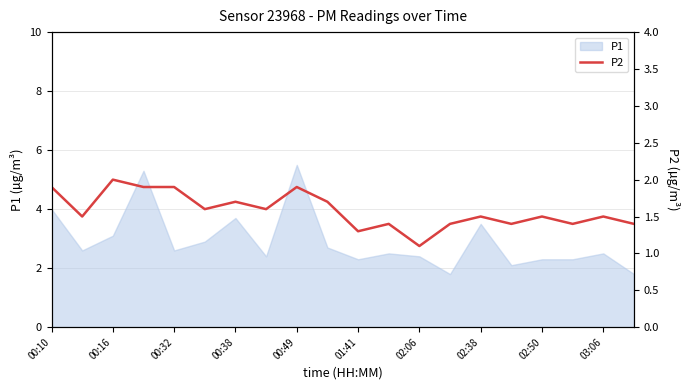

The value of P1 at 00:38 is 1.6. True or false?

False